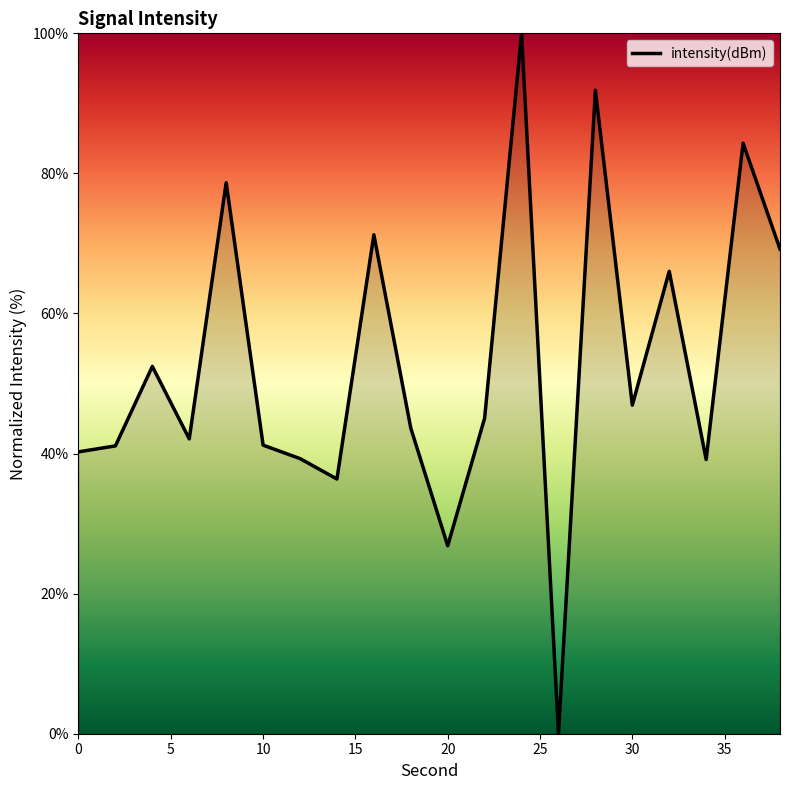

What is the difference between the maximum and minimum values?

100.0